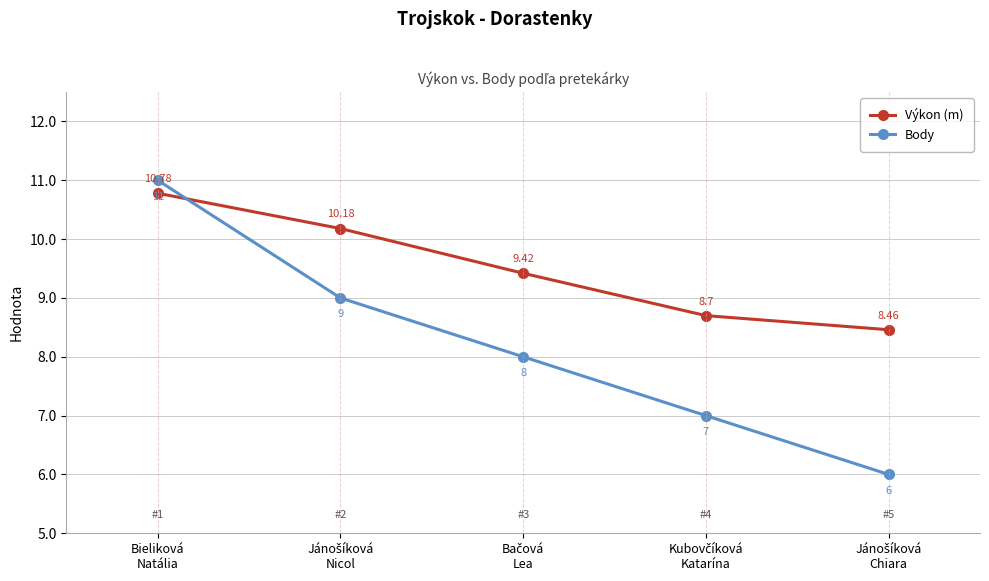

List the series in order of their overall mean, lowest first.

Body, Výkon (m)